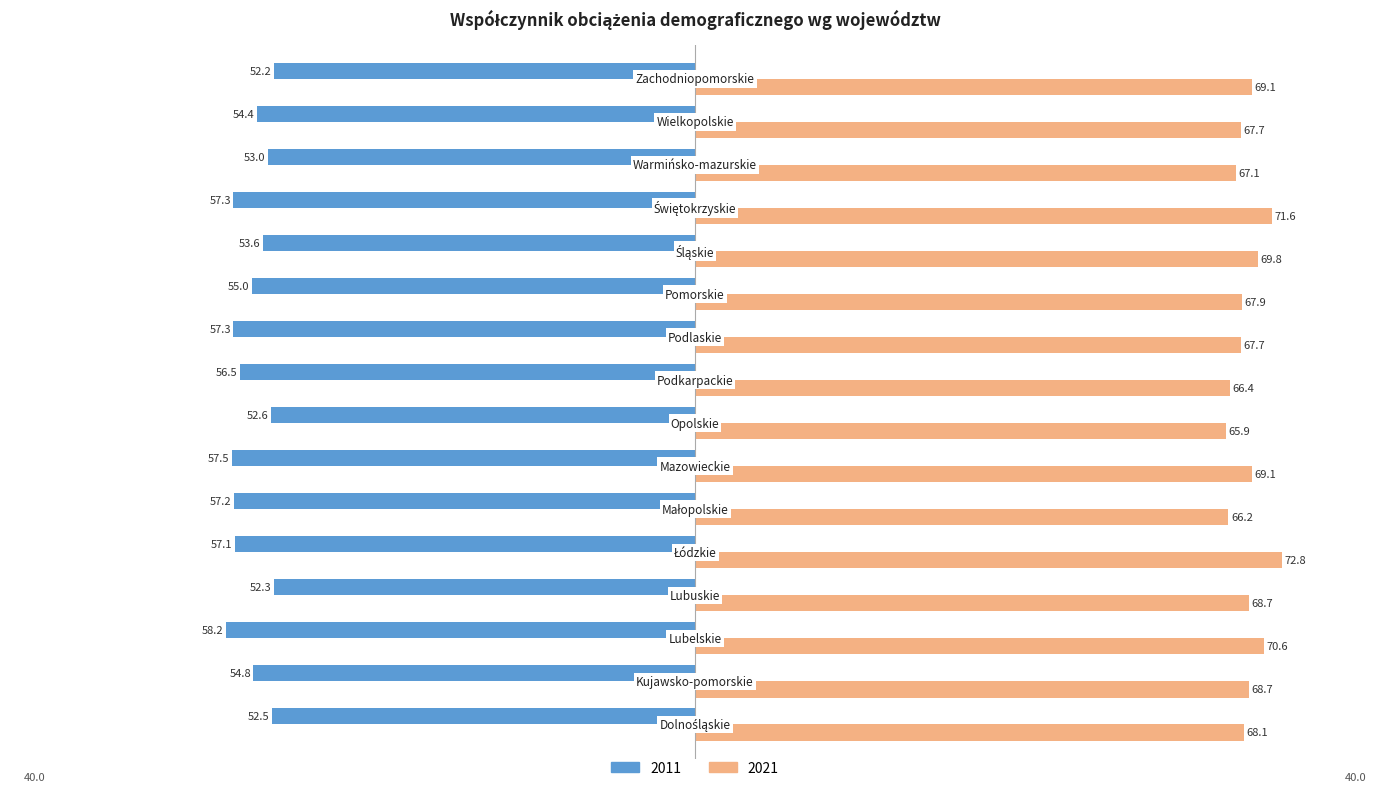

What is the smallest value displayed?

-58.2